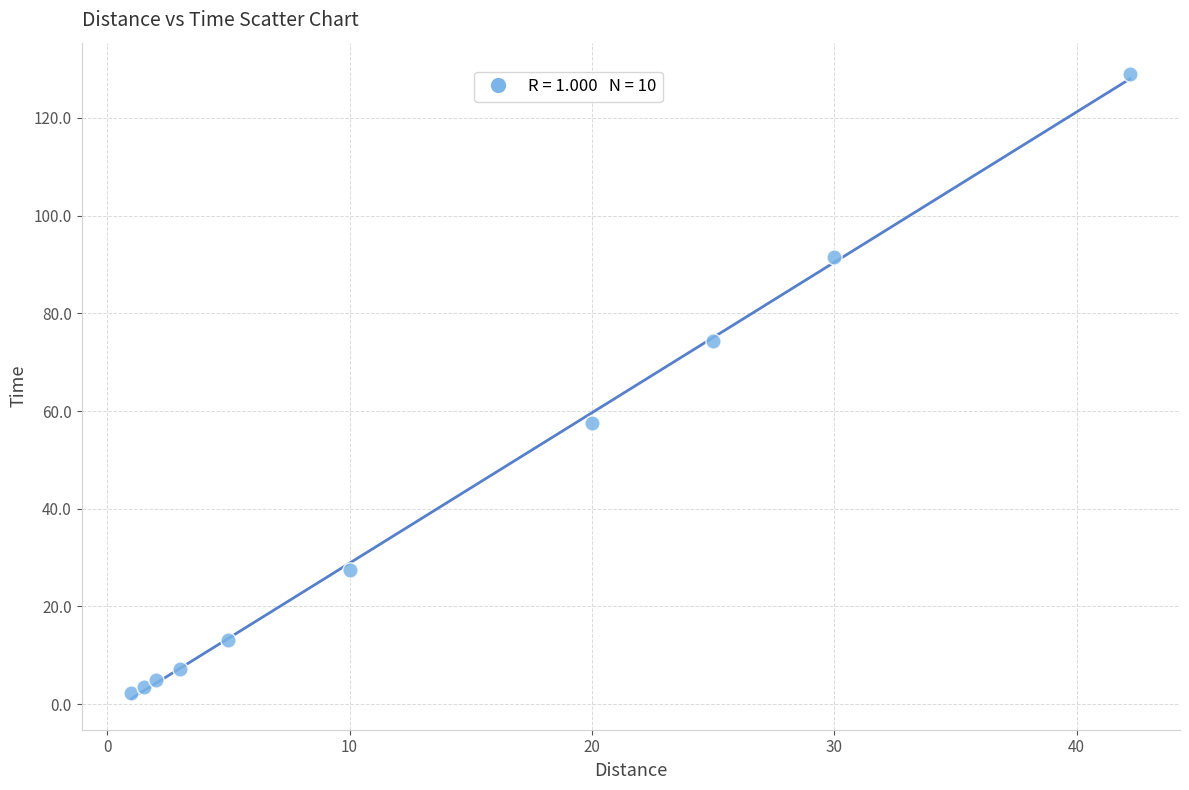

What Y value in the scatter plot is closest to 65?

57.5